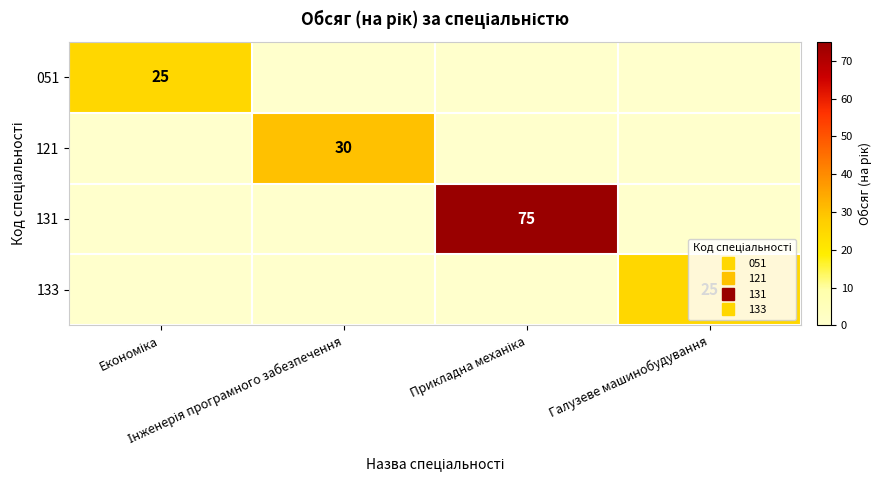

What is the greatest value displayed?

75